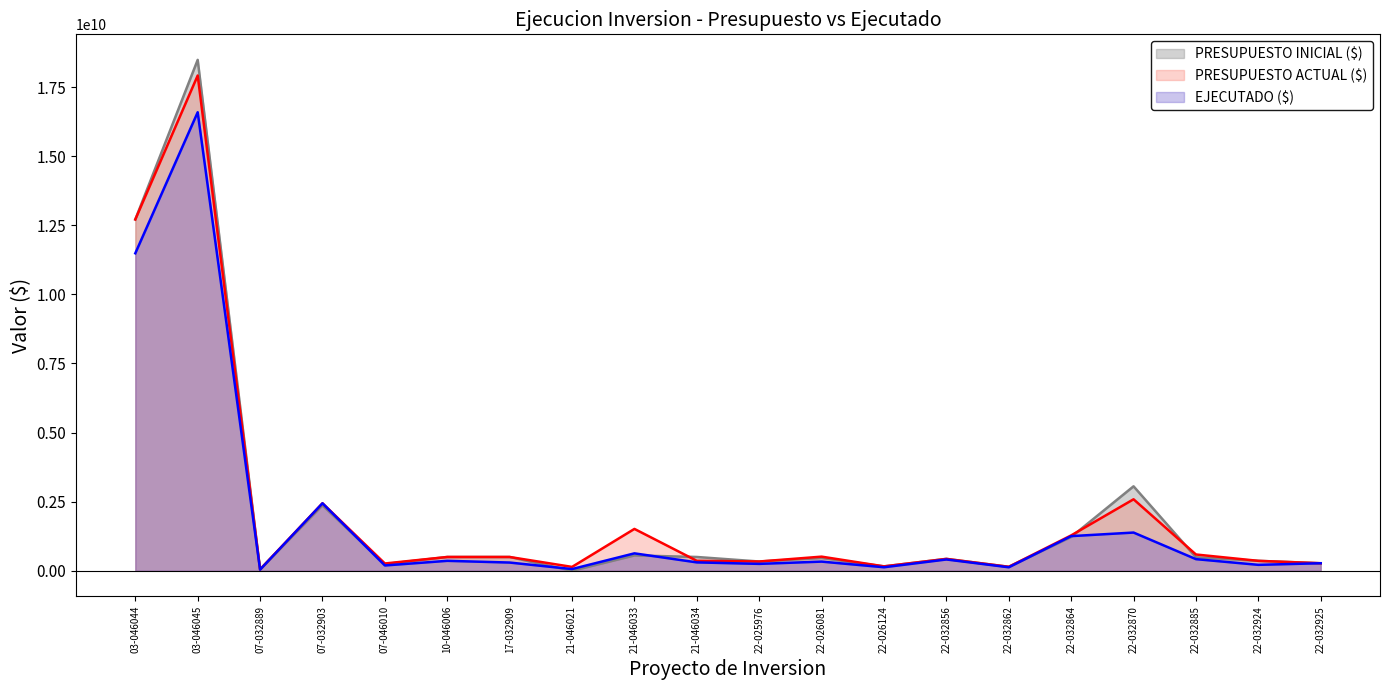

Where is the first local maximum for PRESUPUESTO INICIAL ($)?

03-046045